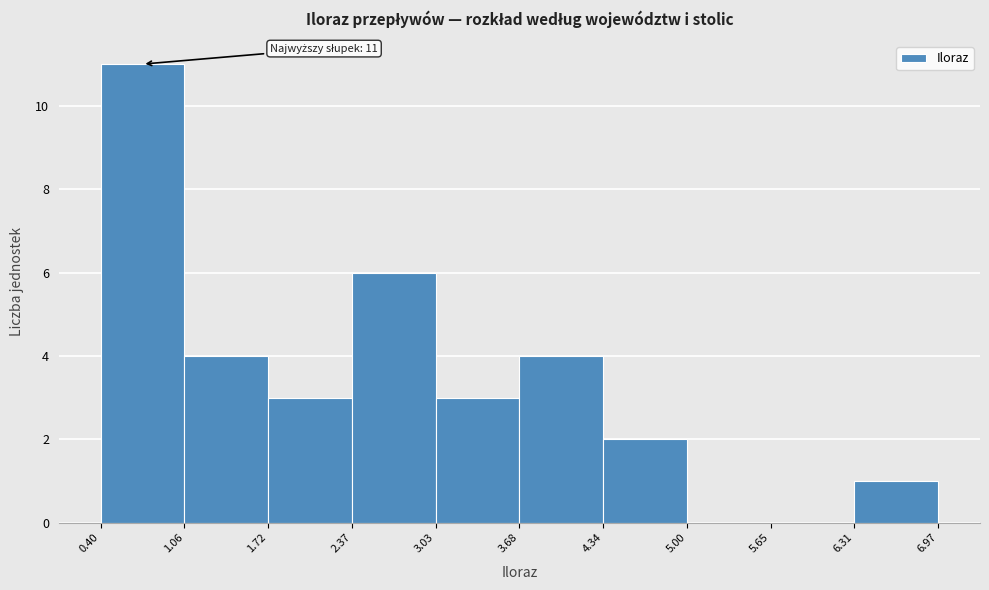

Which range on the x-axis has the tallest bar?

0.40 to 1.06